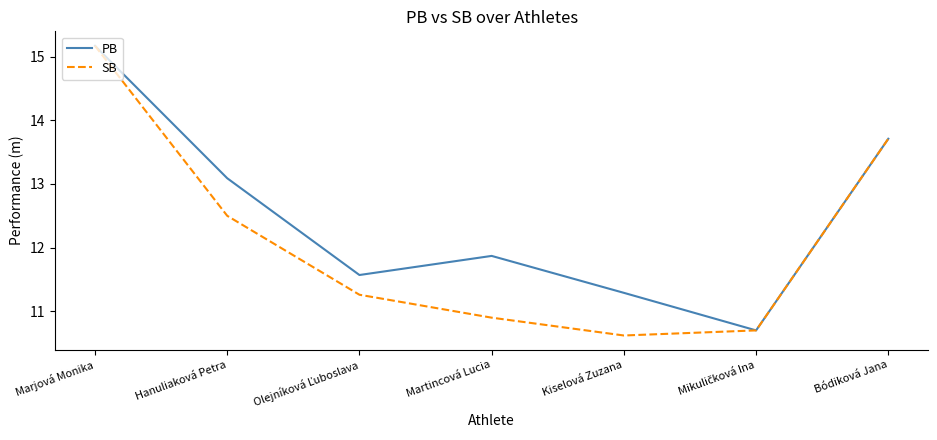

How many interior local valleys does the PB series have?

2